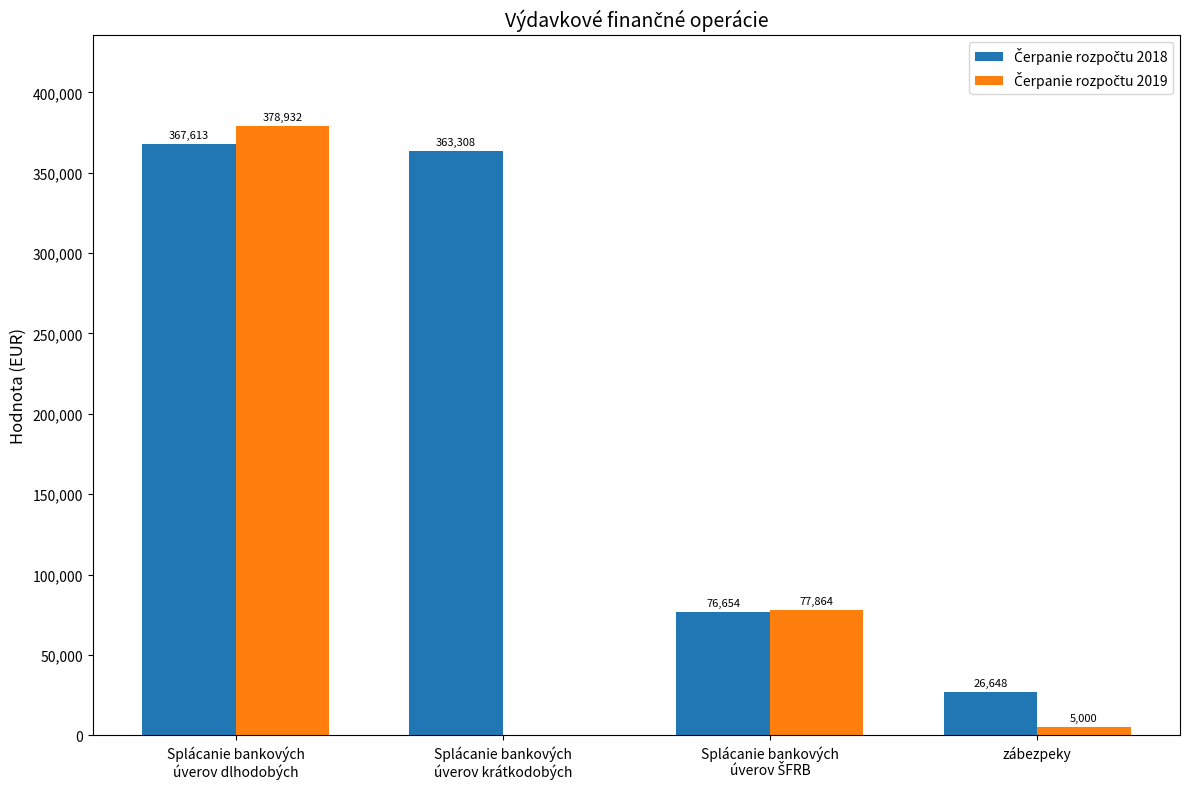

Count the number of categories in the chart.

4